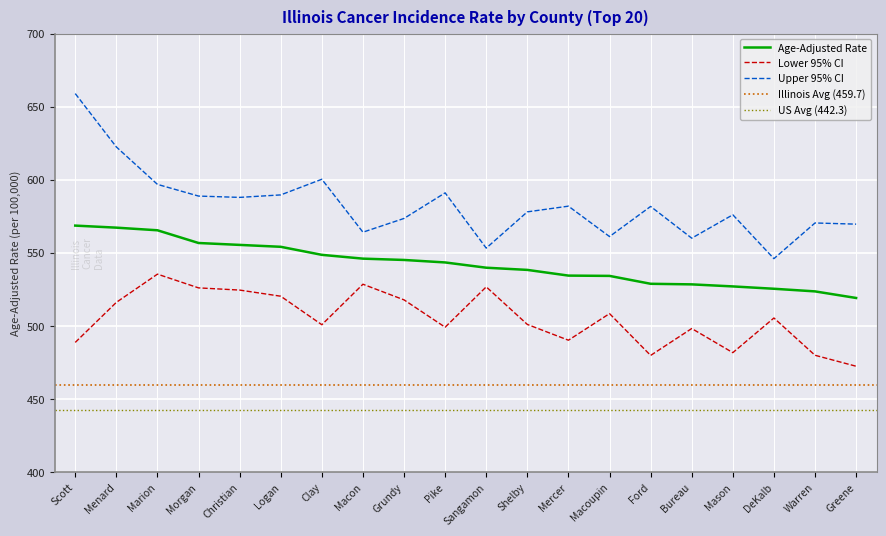

List the series in order of their peak value, highest first.

Upper 95% CI, Age-Adjusted Rate, Lower 95% CI